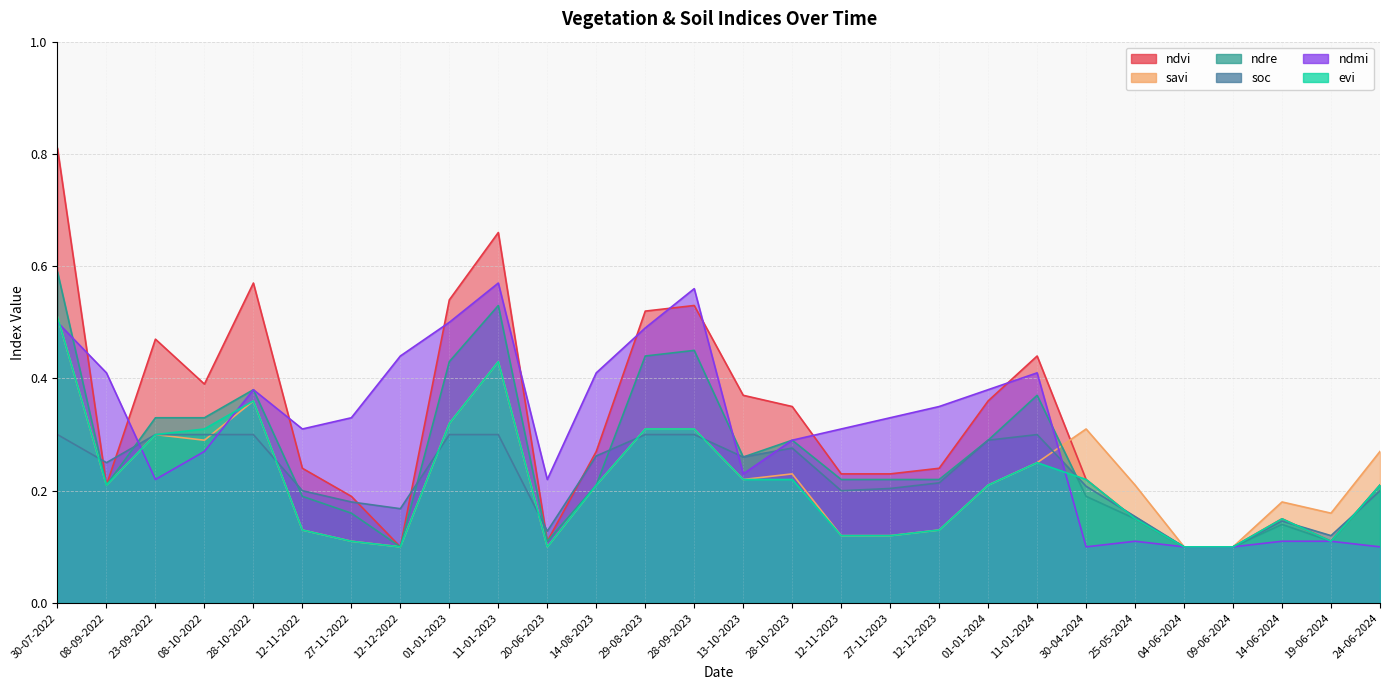

What is the total value across all series at 30-04-2024?

1.2